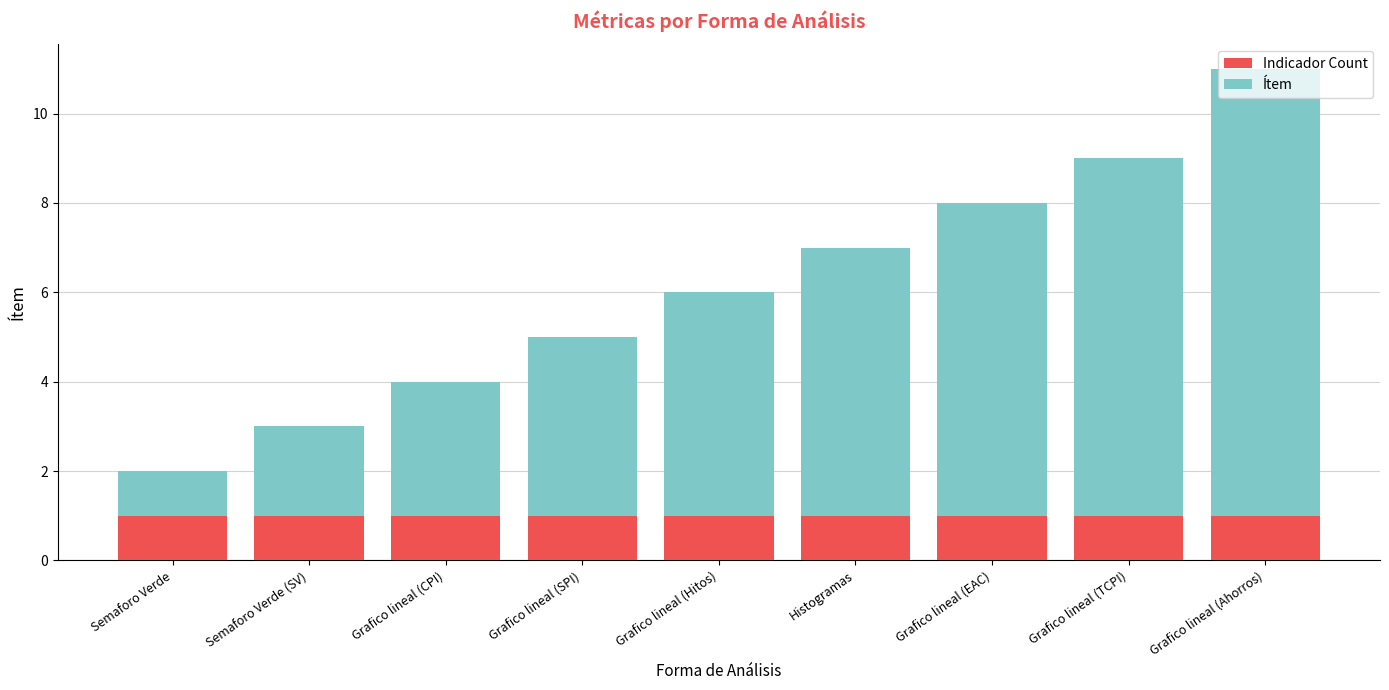

Does the chart contain any negative values?

No